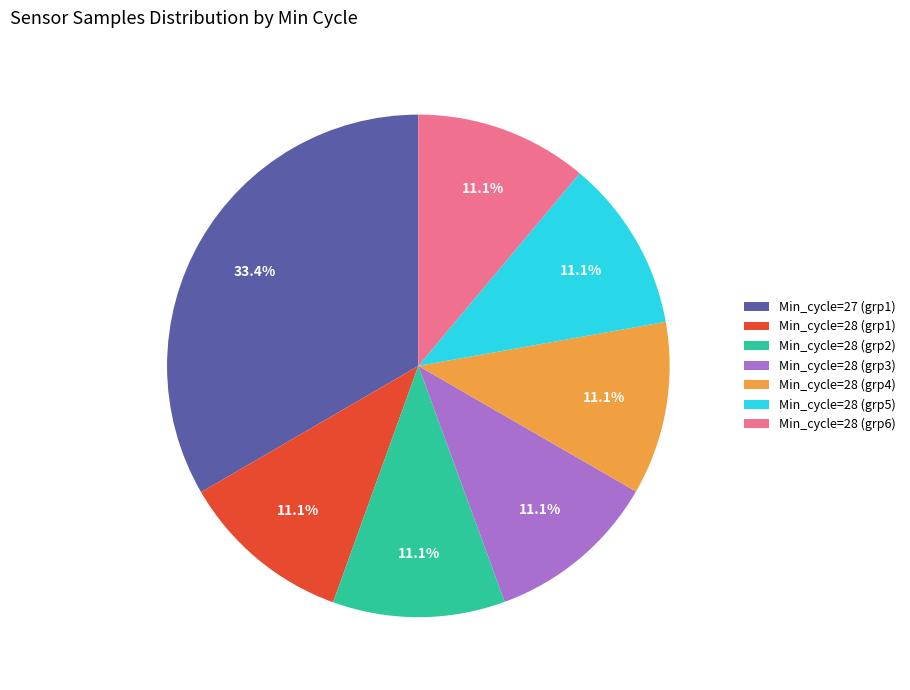

Which category has the biggest portion of the pie?

Min_cycle=27 (grp1)